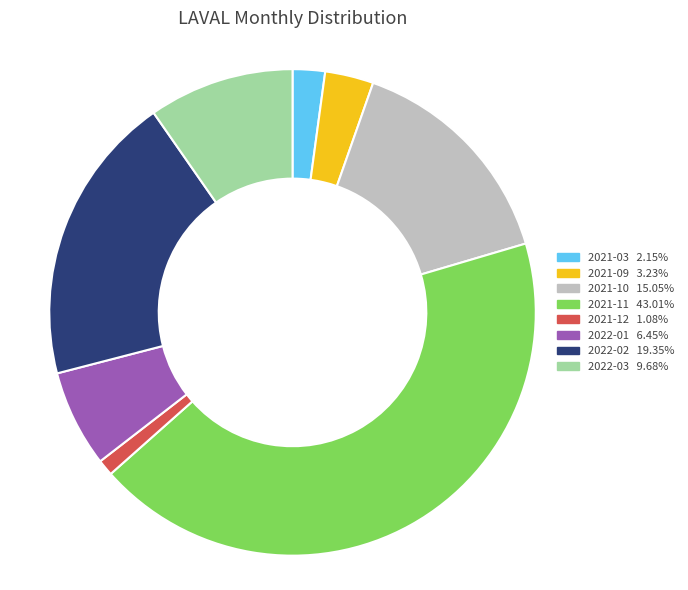

How many slices are in this pie chart?

8